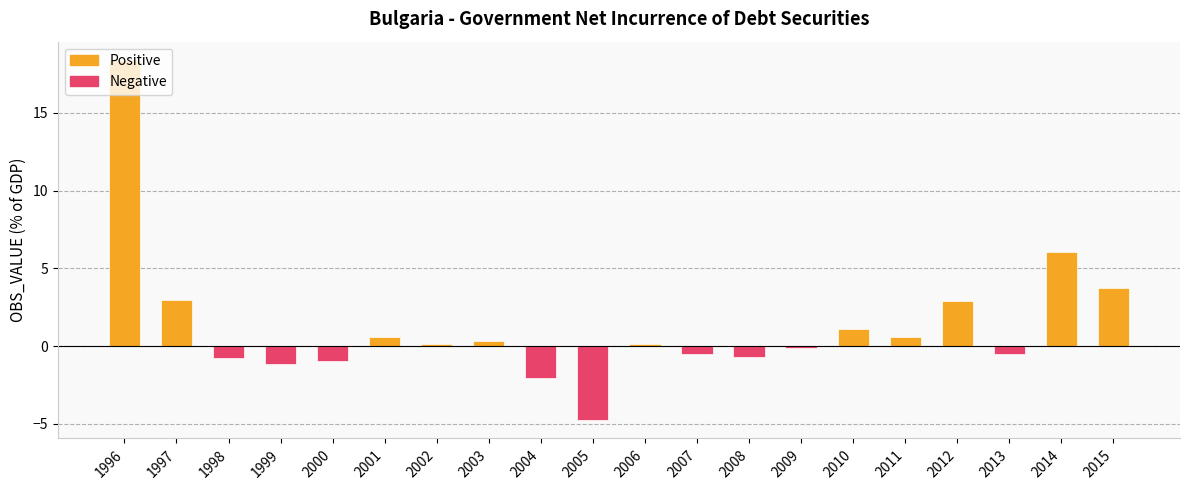

Between 2006 and 2009, which is larger?

2006